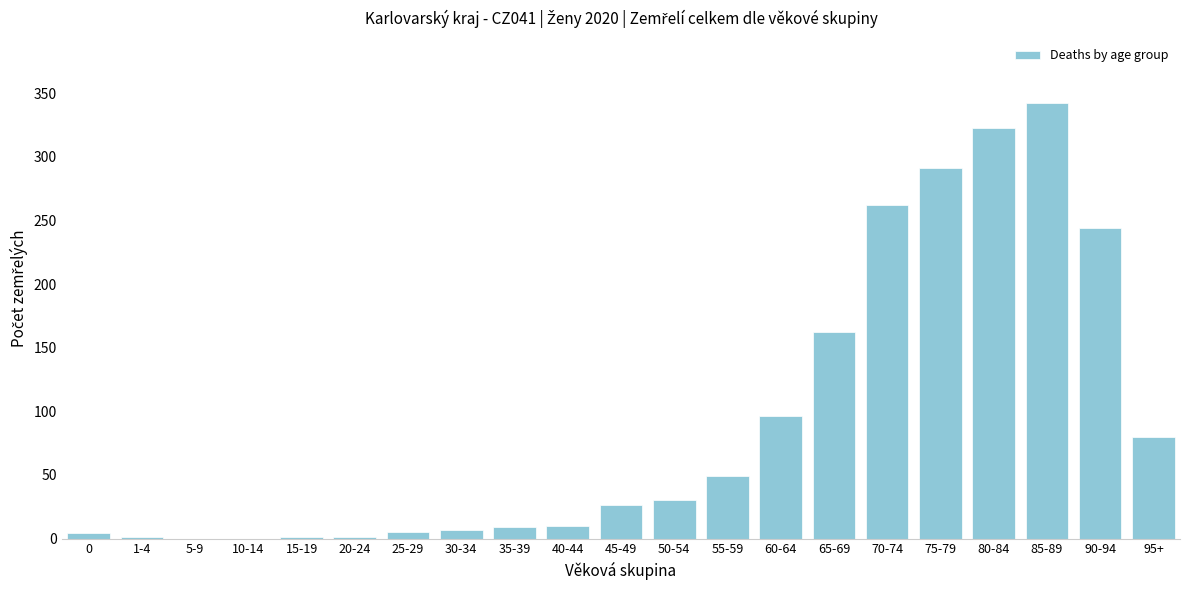

Between 5-9 and 95+, which is larger?

95+